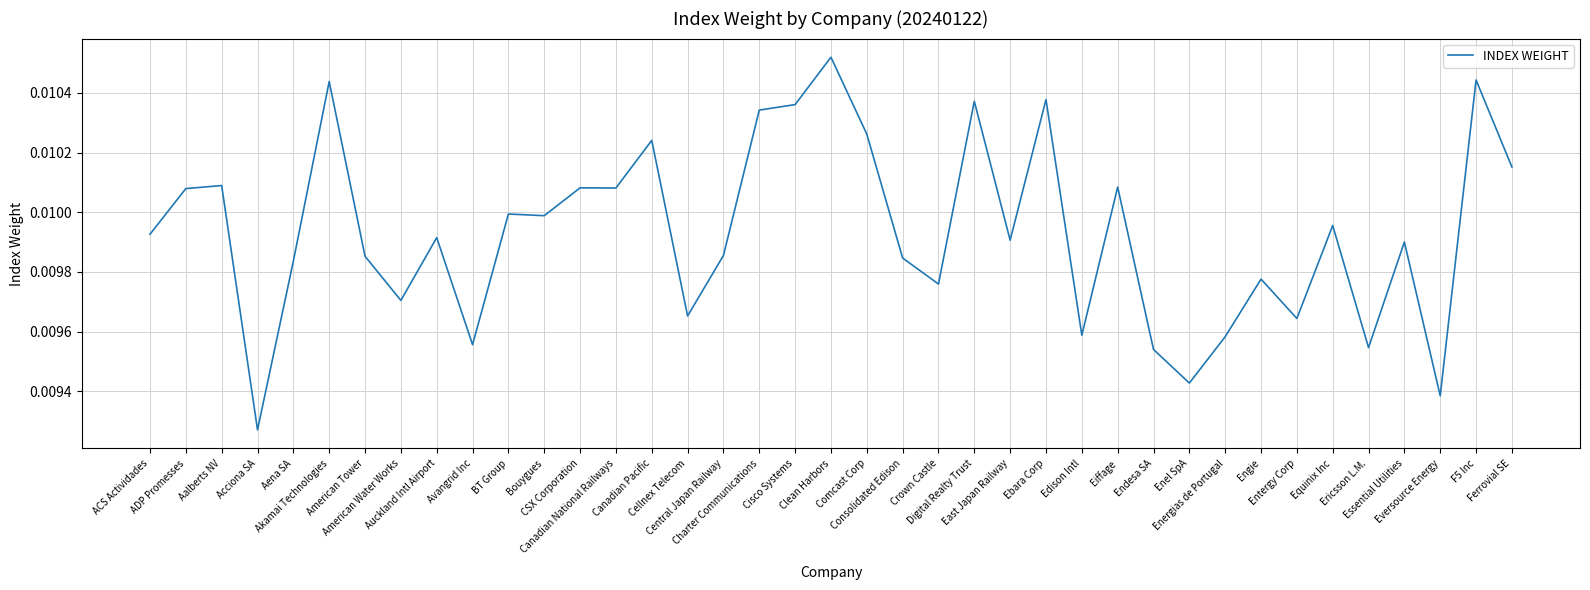

Does the chart have visible grid lines?

Yes